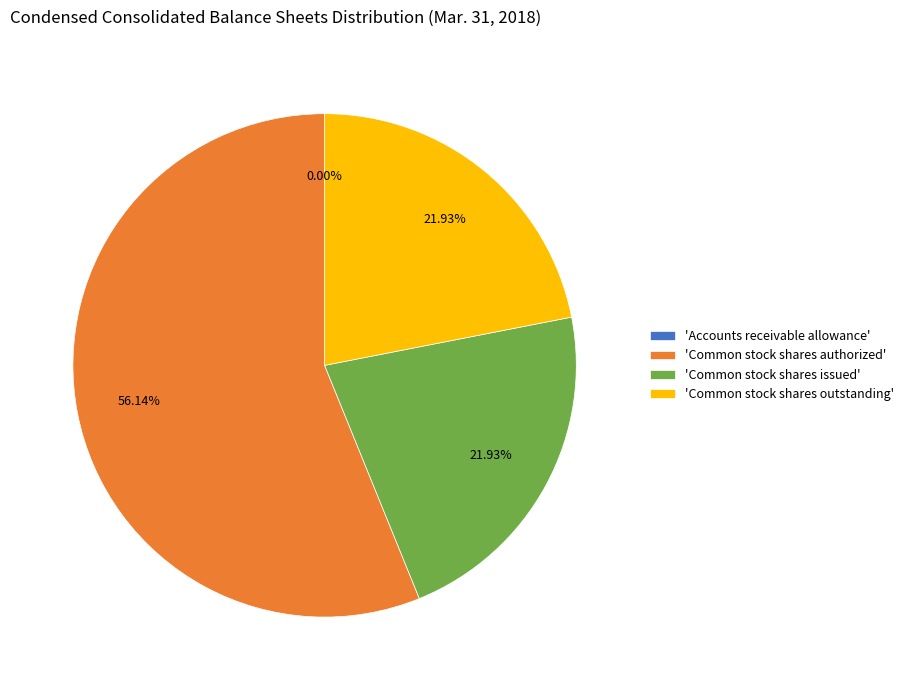

What is the majority slice?

'Common stock shares authorized'